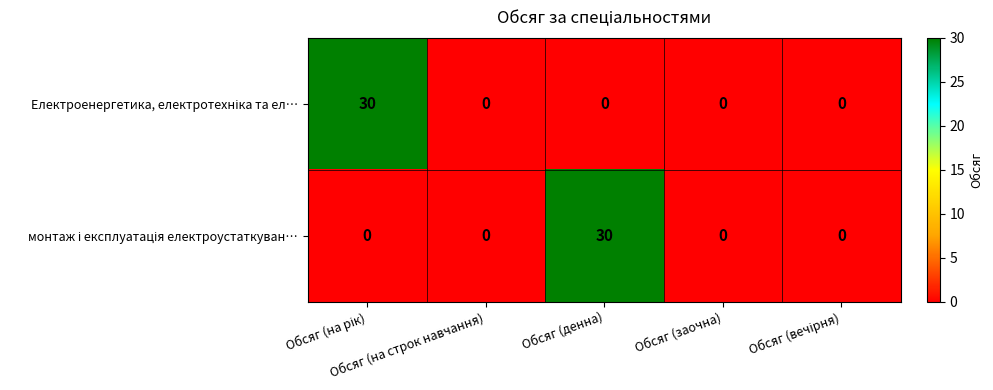

At how many categories does at least one series exceed 5?

2